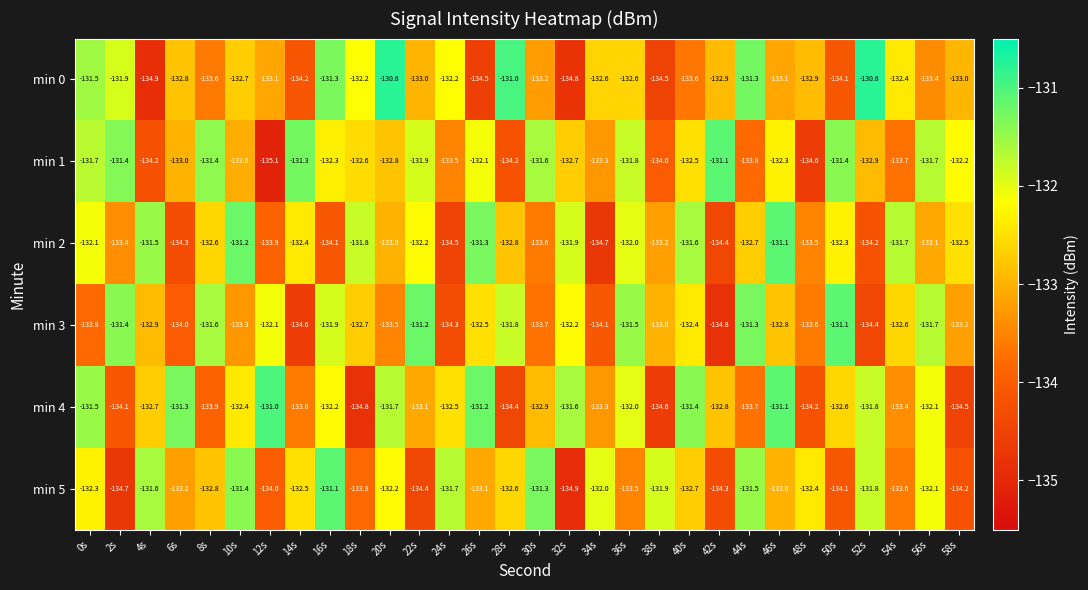

Is the value of min 5 at 14s greater than the value of min 0 at 10s?

Yes